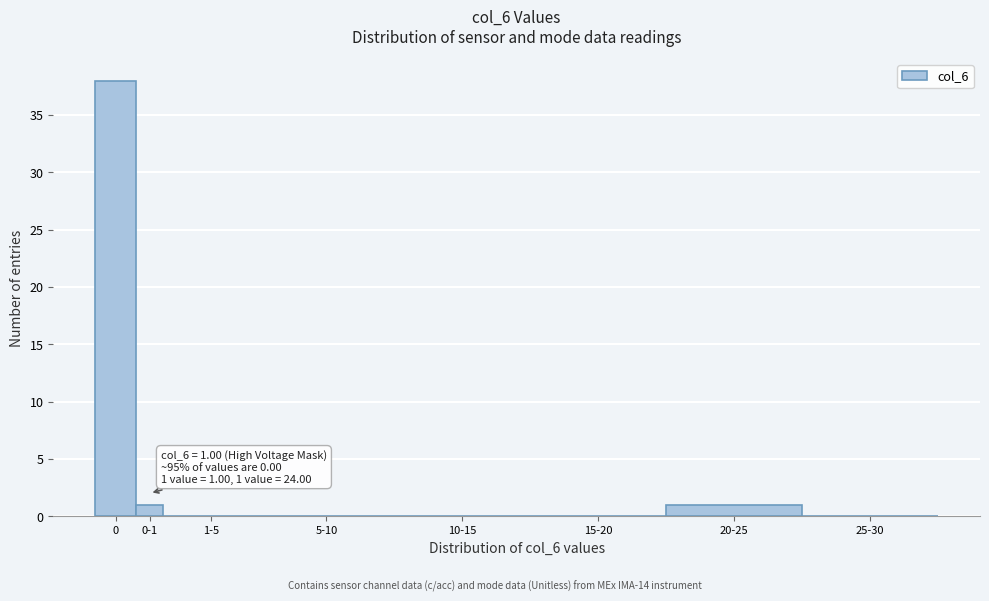

Reading left to right, list all the values displayed in this chart.

0=38	0-1=1	1-5=0	5-10=0	10-15=0	15-20=0	20-25=1	25-30=0